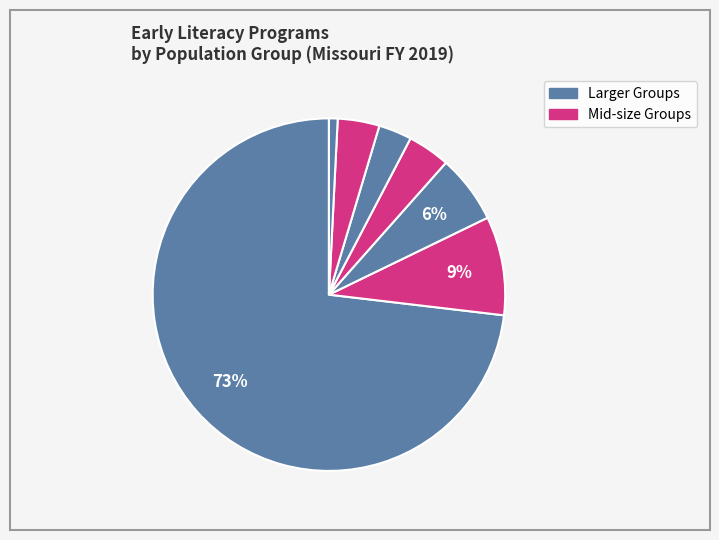

How many slices are in this pie chart?

7